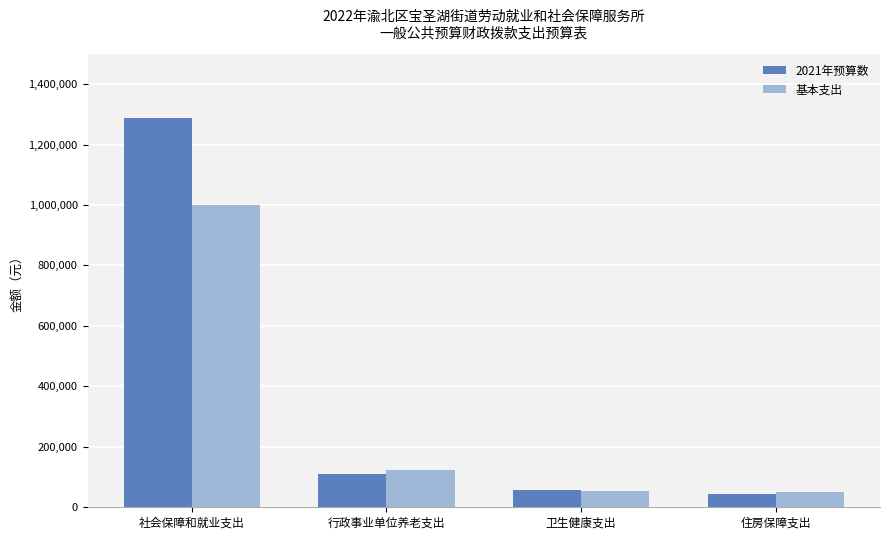

Which series has the widest spread of values?

2021年预算数